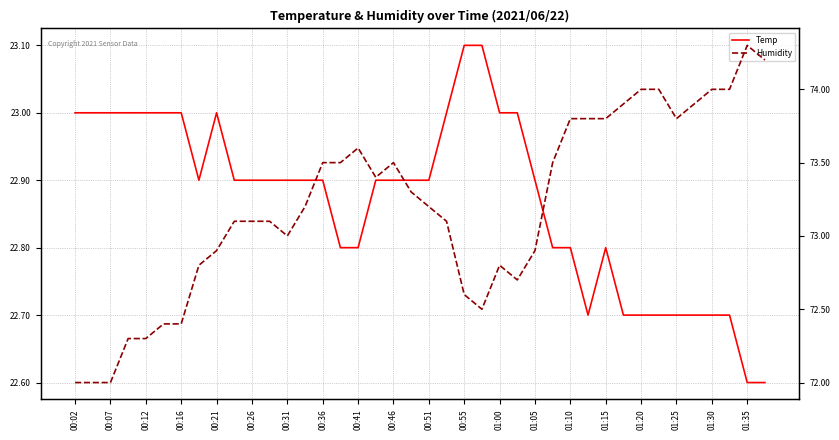

True or false: Temp and Humidity cross at least once.

False